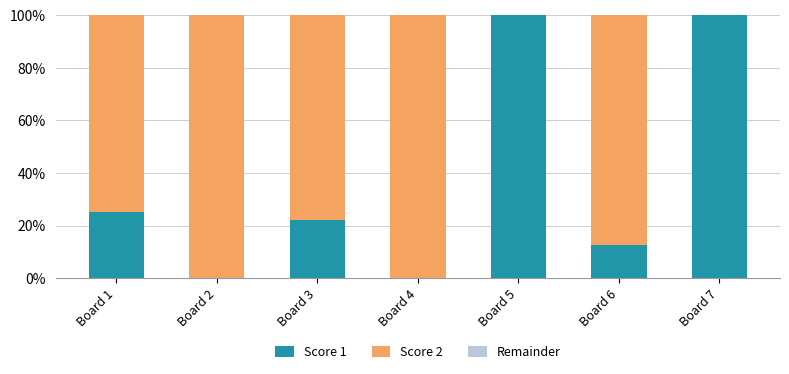

What is the total value across all series at Board 5?

100.0